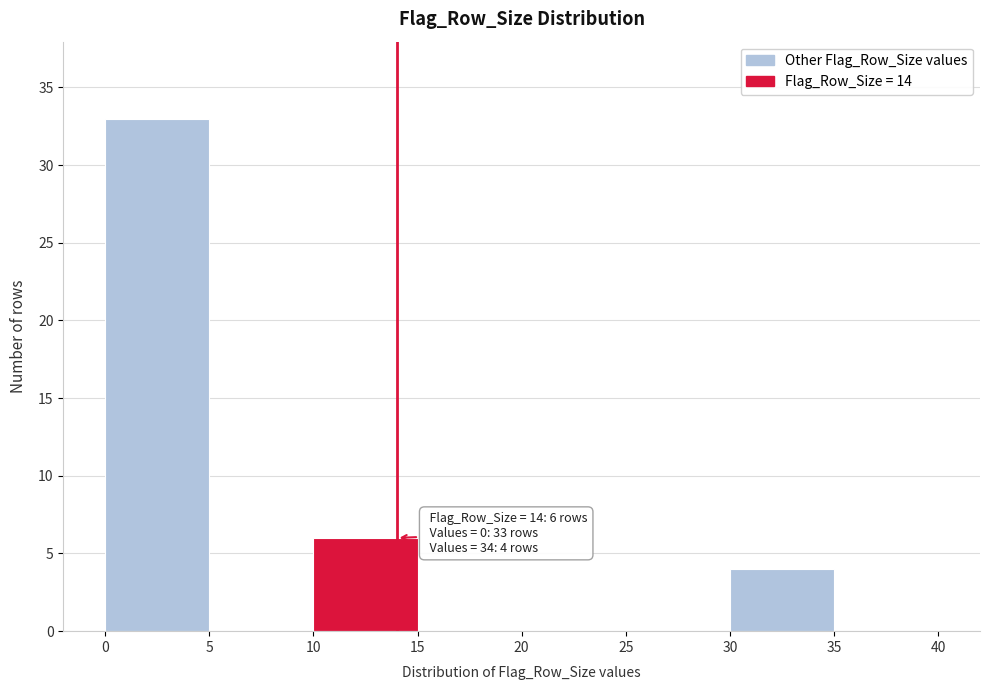

Which range on the x-axis has the tallest bar?

0 to 5